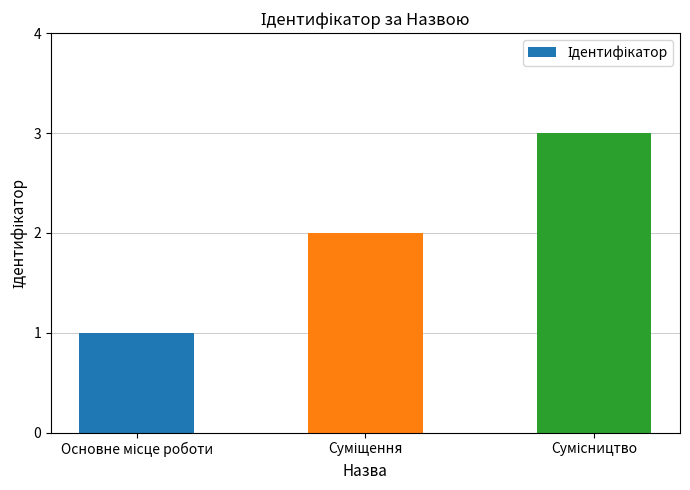

What is the greatest value displayed?

3